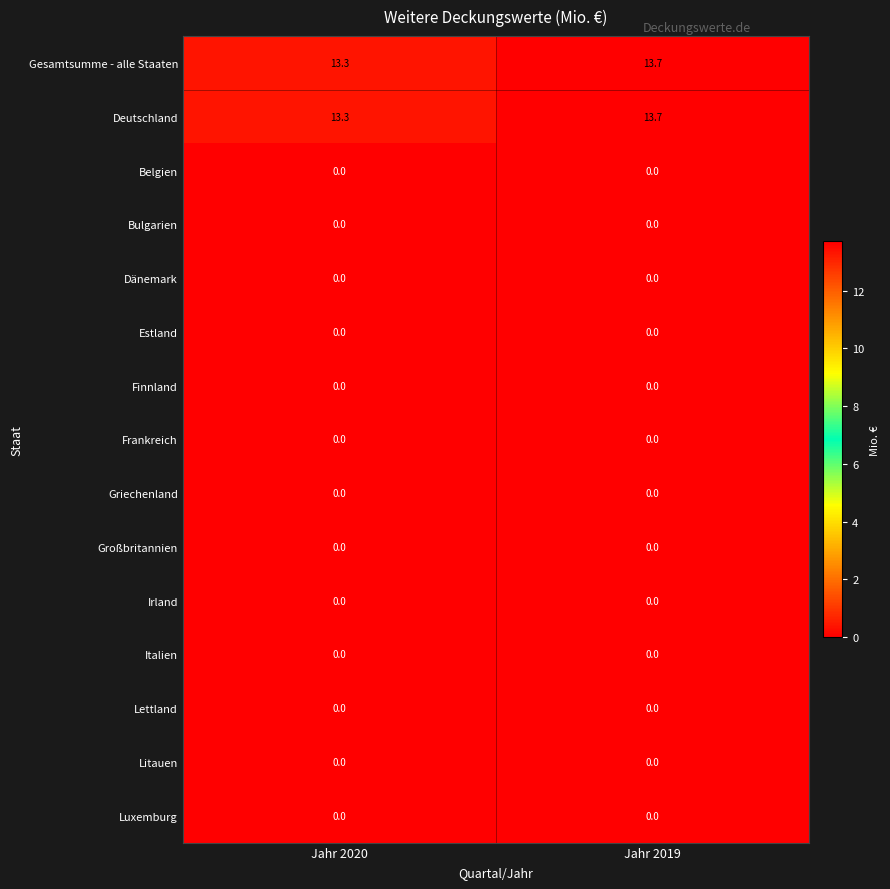

True or false: Irland has a value of 0.0 at Jahr 2020.

True